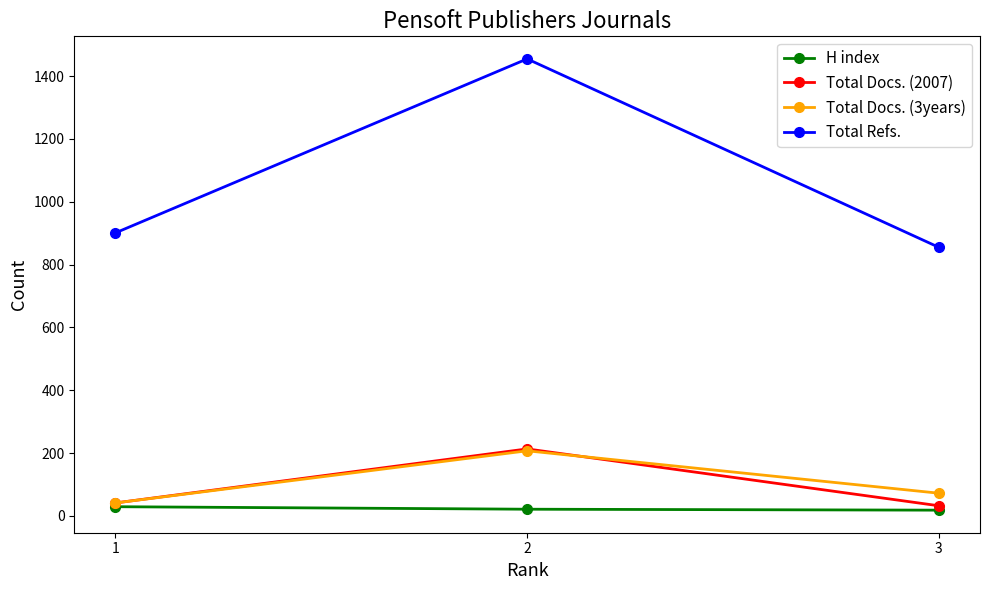

Rank the categories by Total Refs. value from highest to lowest.

2, 1, 3